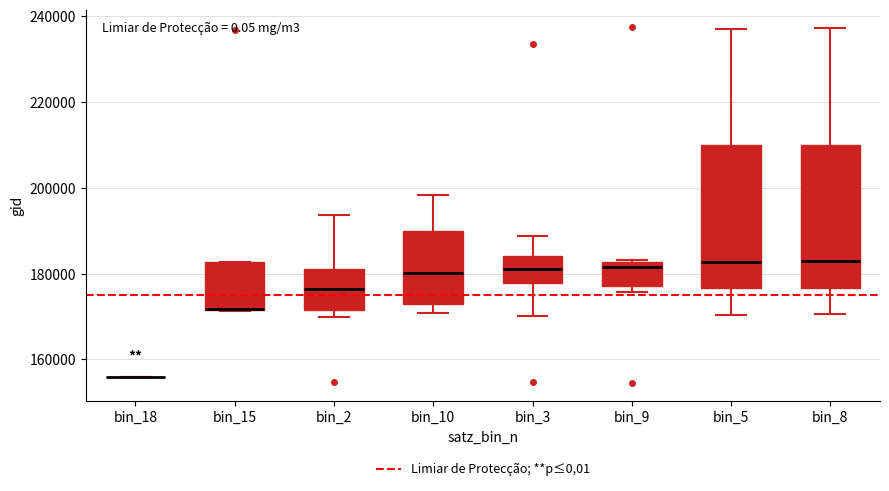

Reading left to right, read every box against the y-axis: the position of its median line, the range the box covers, and the ends of its whiskers. The values are not printed on the chart, so give them approximately, as read against the axis.

bin_18: box collapsed to a line at 156000, whiskers 156000 to 156000
bin_15: median 172000 (drawn on the box's lower edge), box 172000 to 182000, whiskers 172000 to 182000
bin_2: median 176000, box 172000 to 180000, whiskers 170000 to 194000
bin_10: median 180000, box 172000 to 190000, whiskers 170000 to 198000
bin_3: median 182000, box 178000 to 184000, whiskers 170000 to 188000
bin_9: median 182000 (just below the box's upper edge), box 178000 to 182000, whiskers 176000 to 184000
bin_5: median 182000, box 176000 to 210000, whiskers 170000 to 238000
bin_8: median 182000, box 176000 to 210000, whiskers 170000 to 238000